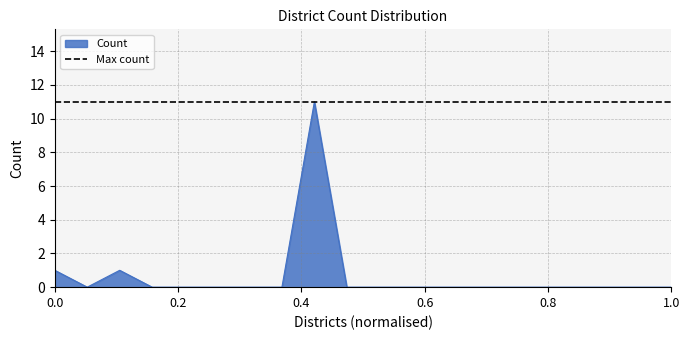

How many values are above zero?

3